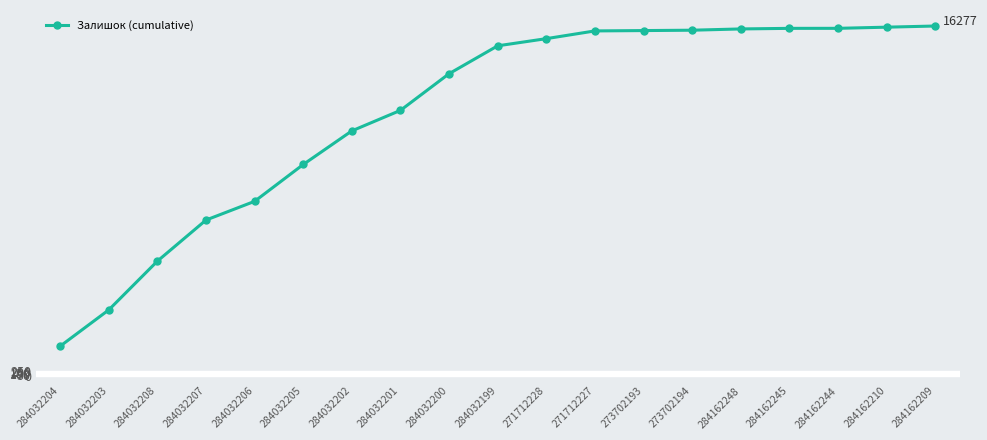

What is the ratio of the value at 284162209 to the value at 284032200?

1.2